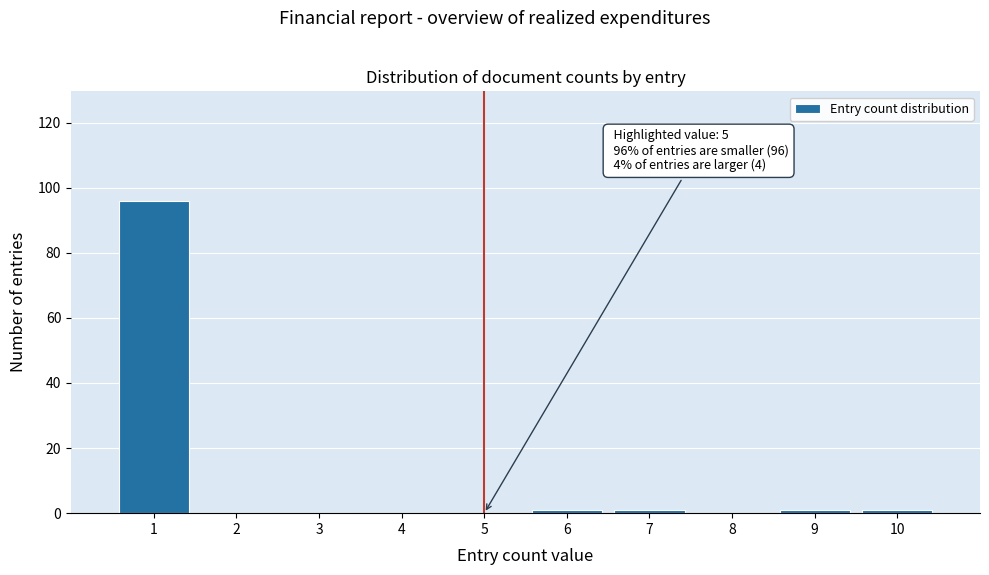

Which range on the x-axis has the tallest bar?

0.5 to 1.5